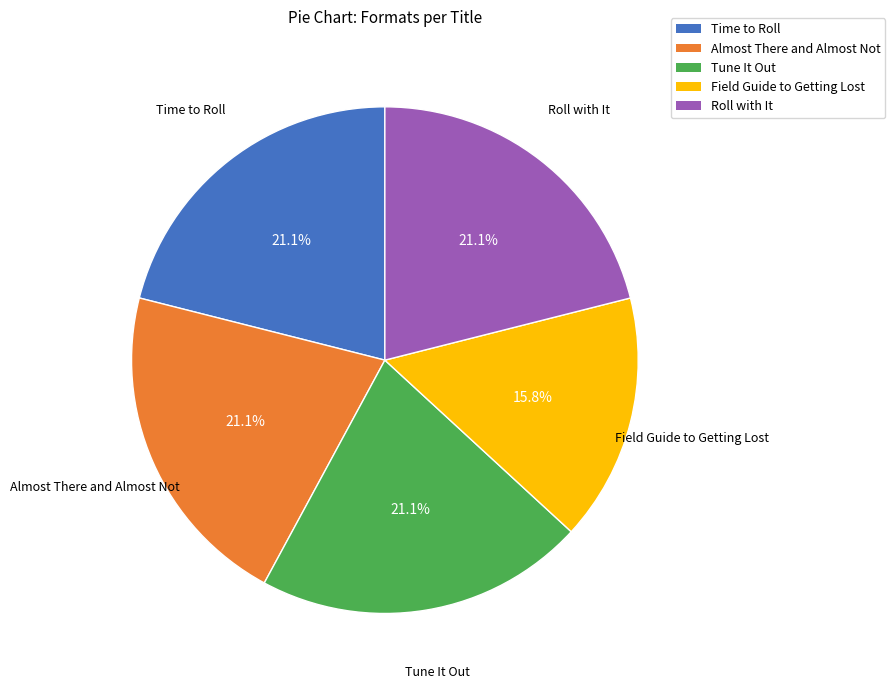

To the nearest percent, what percentage of the pie is Almost There and Almost Not?

21%